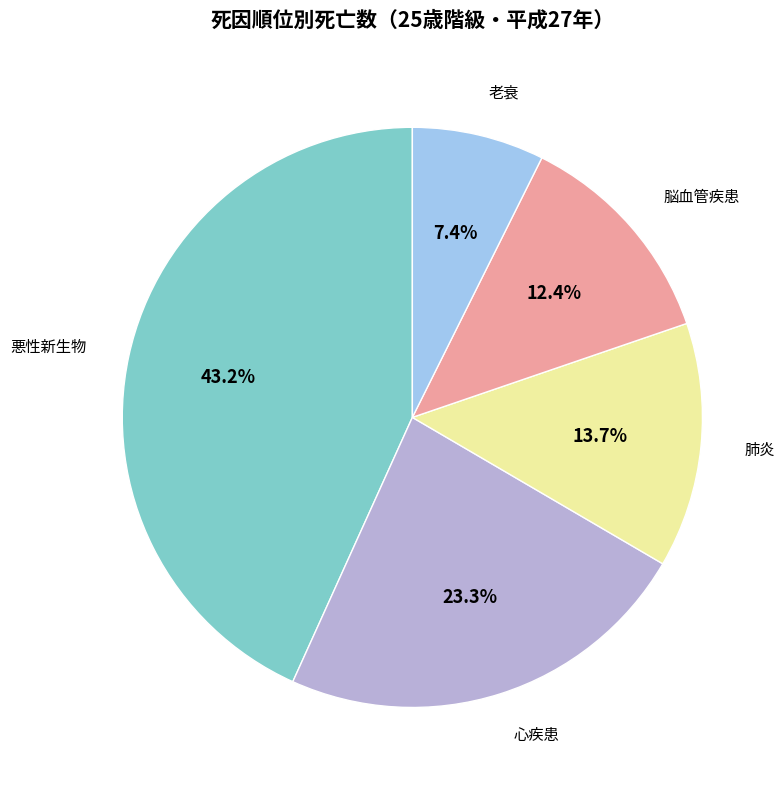

To the nearest percent, what portion does 肺炎 represent?

14%